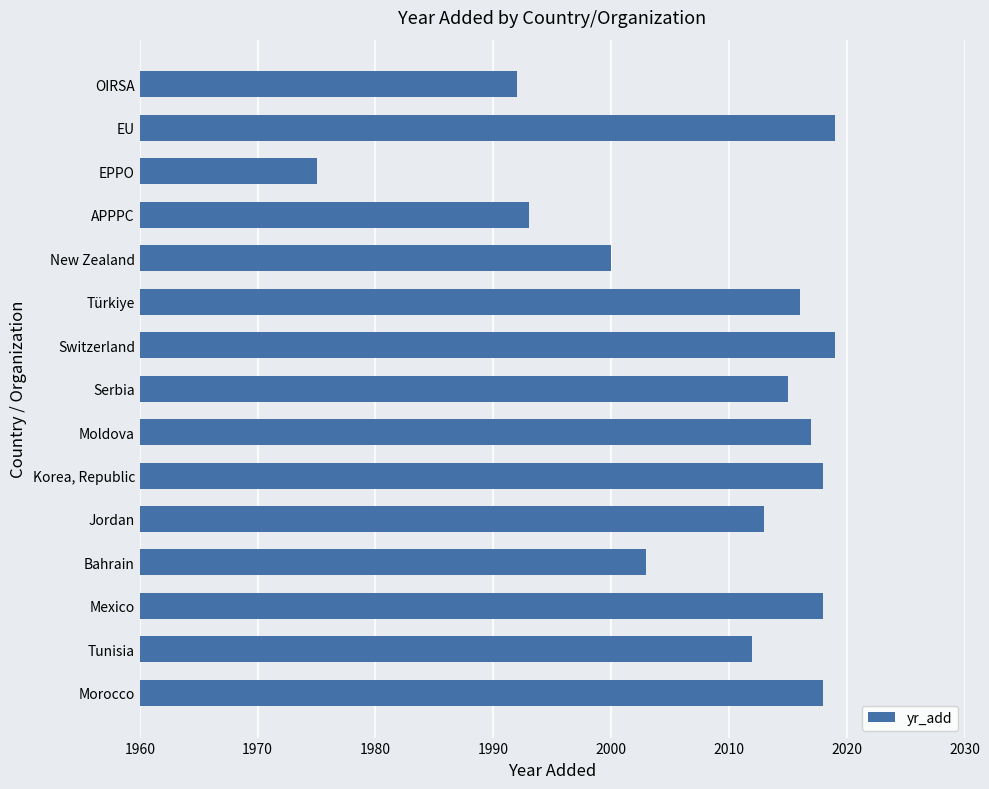

What is the average value?

2009